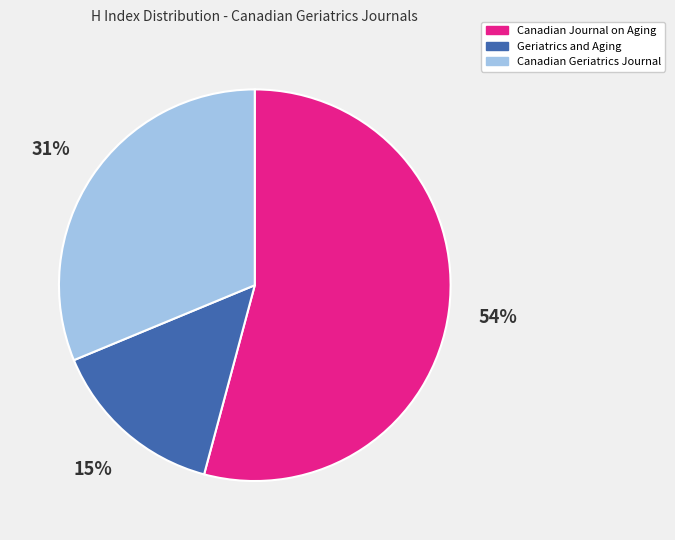

Which has a higher value, Canadian Journal on Aging or Geriatrics and Aging?

Canadian Journal on Aging